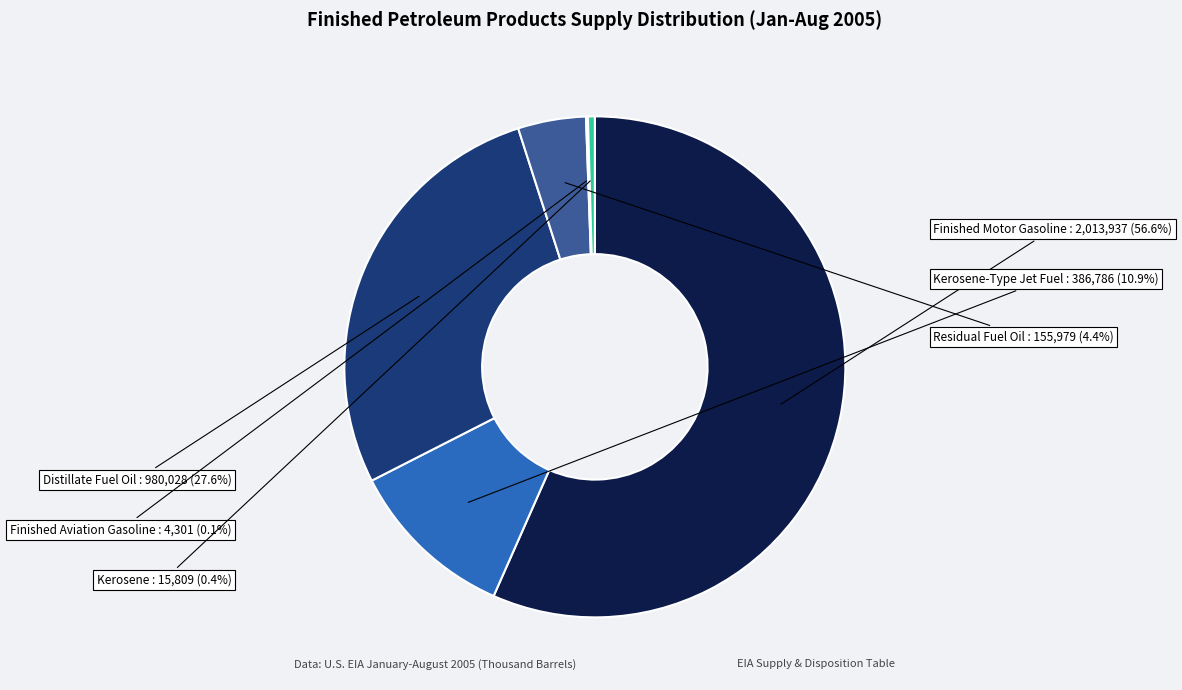

Which slice is the largest?

Finished Motor Gasoline